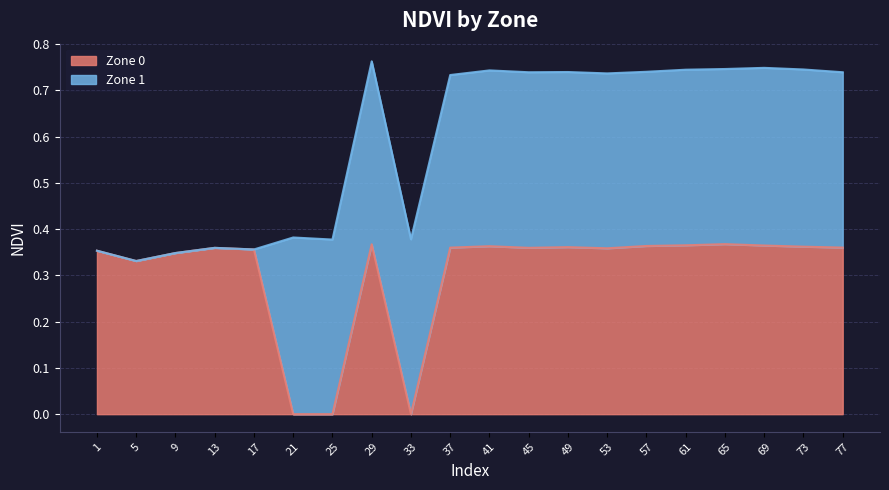

At which category is the sum across all series the highest?

29